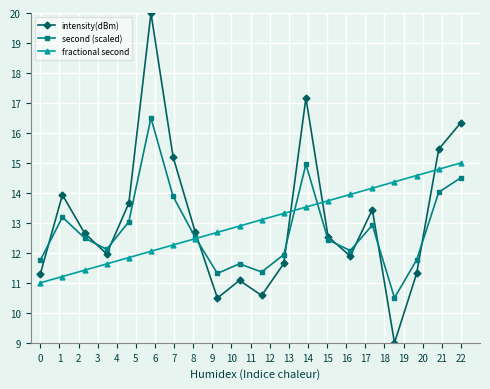

At how many categories does at least one series exceed 13?

14